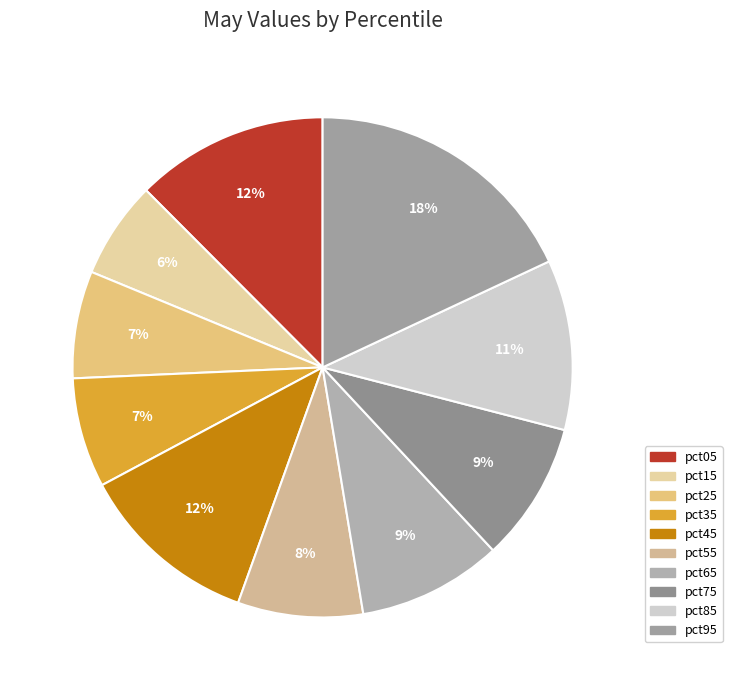

Rank the categories by value from lowest to highest.

pct15, pct25, pct35, pct55, pct75, pct65, pct85, pct45, pct05, pct95